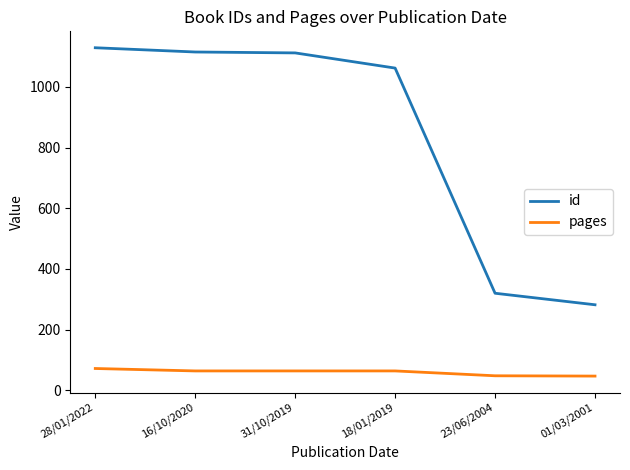

Rank the series at 23/06/2004 from lowest to highest value.

pages, id